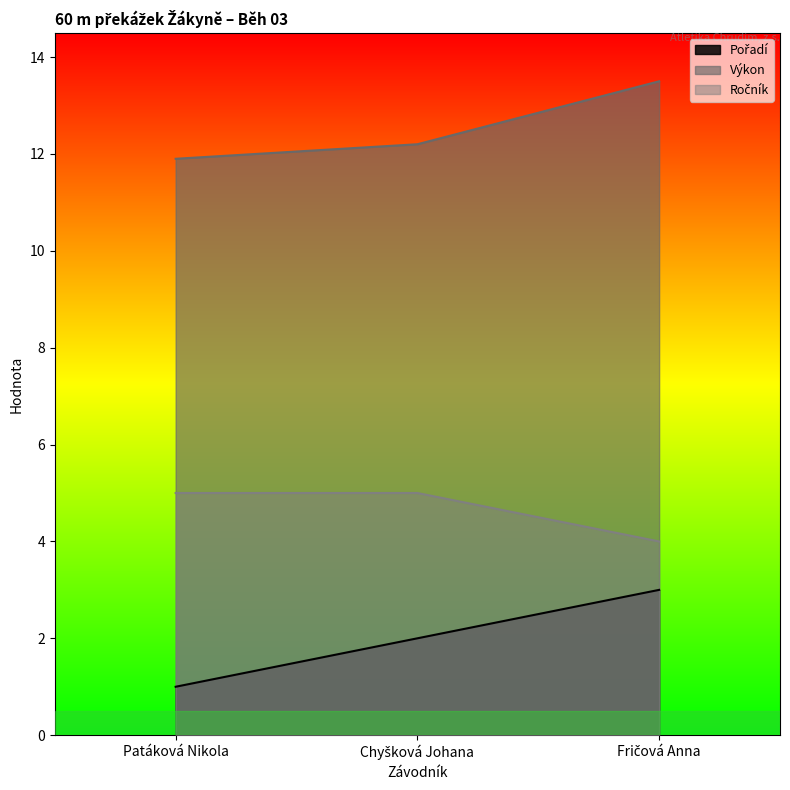

The Pořadí series shows 1.0 at Patáková Nikola. True or false?

True